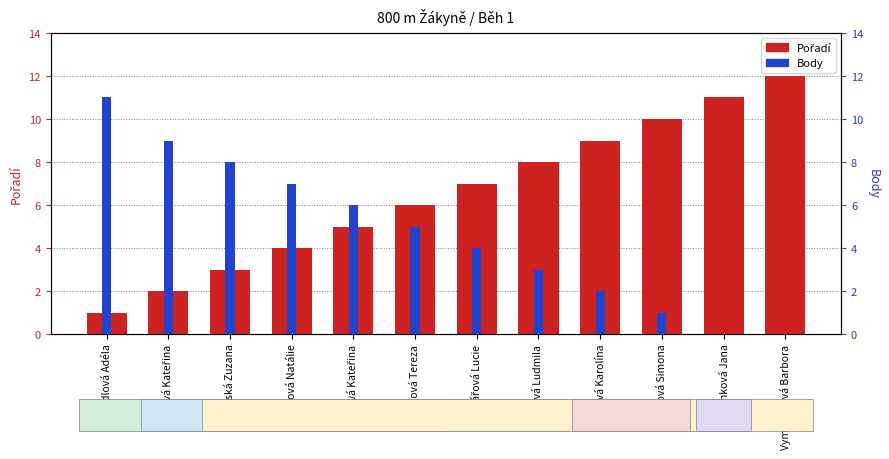

Reading right to left, list all the values displayed in this chart.

Pořadí: 12	11	10	9	8	7	6	5	4	3	2	1
Body: 0	0	1	2	3	4	5	6	7	8	9	11